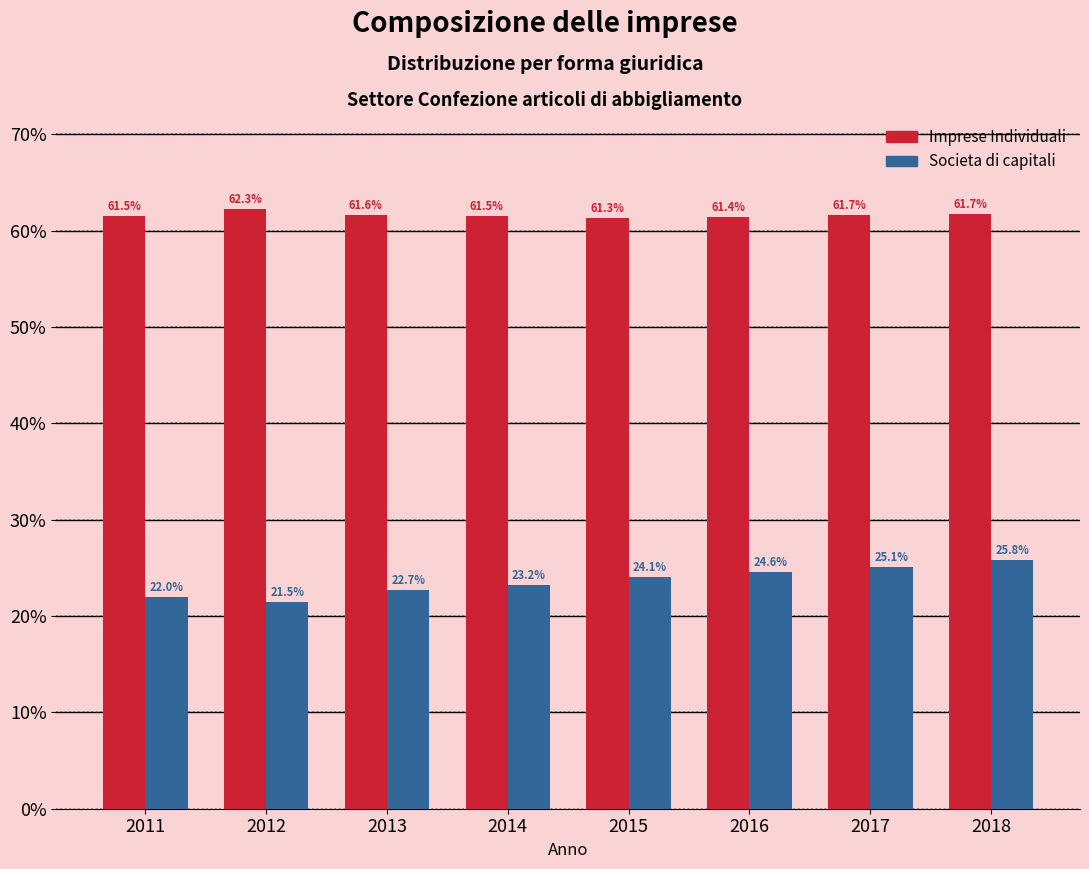

Reading left to right, list all the values displayed in this chart.

Imprese Individuali: 2011=61.5	2012=62.3	2013=61.6	2014=61.5	2015=61.3	2016=61.4	2017=61.7	2018=61.7
Societa di capitali: 2011=22.0	2012=21.5	2013=22.7	2014=23.2	2015=24.1	2016=24.6	2017=25.1	2018=25.8